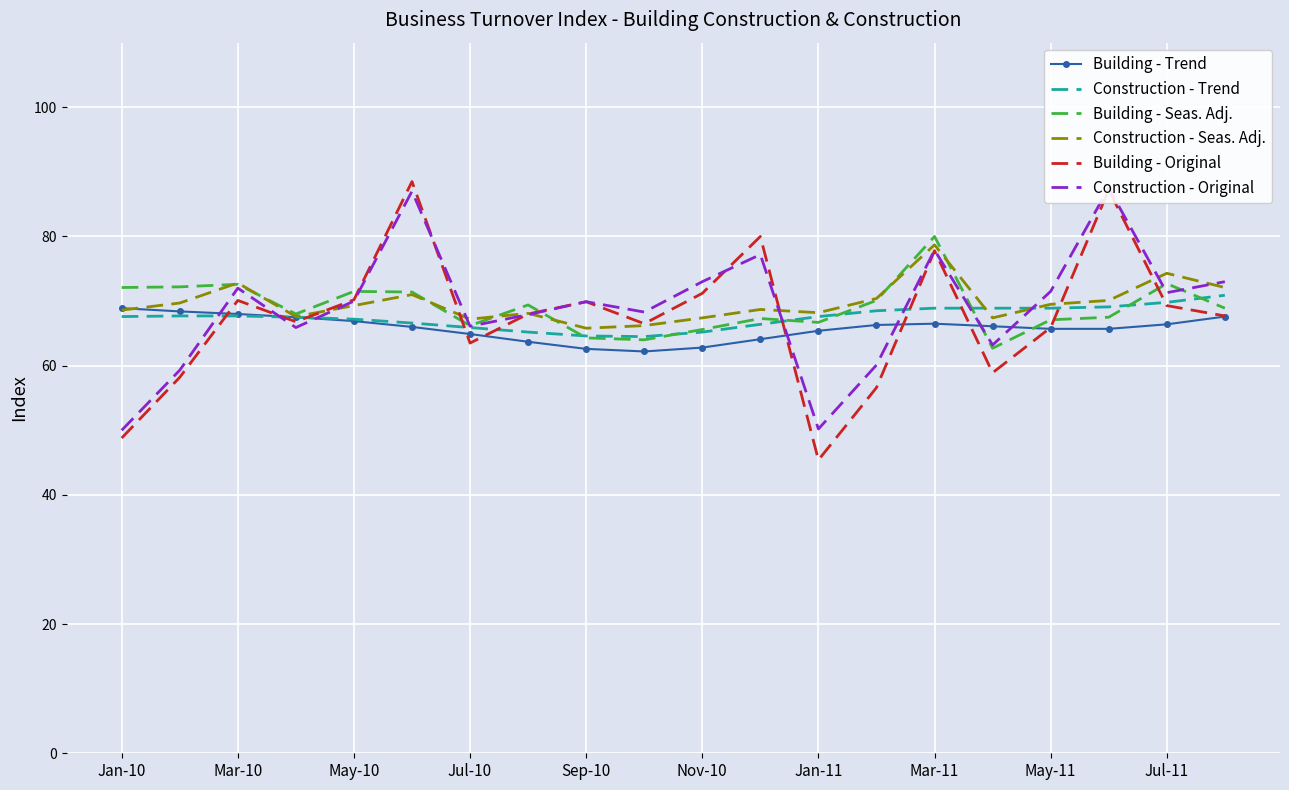

What is the minimum value for Building - Original?

45.4